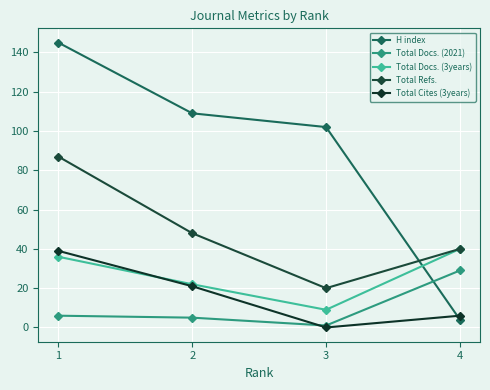

At which category is the sum across all series the highest?

1